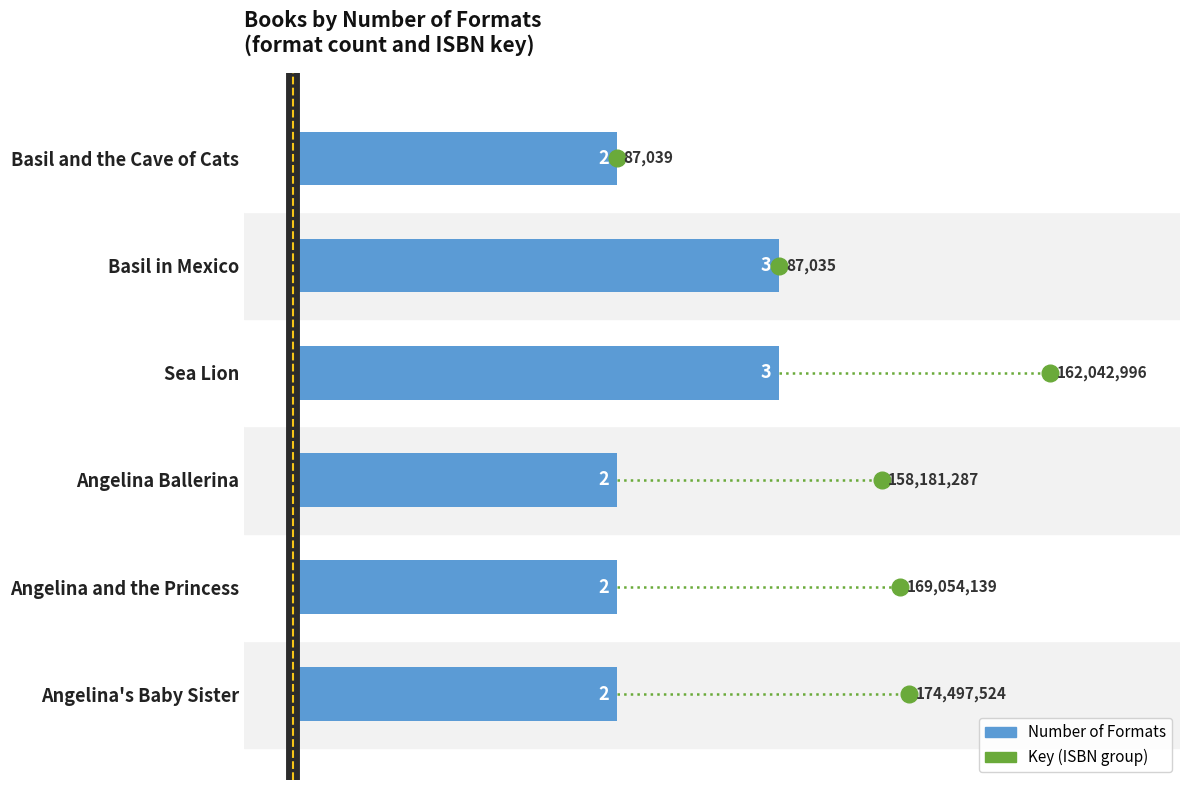

What is the sum of all values?

14